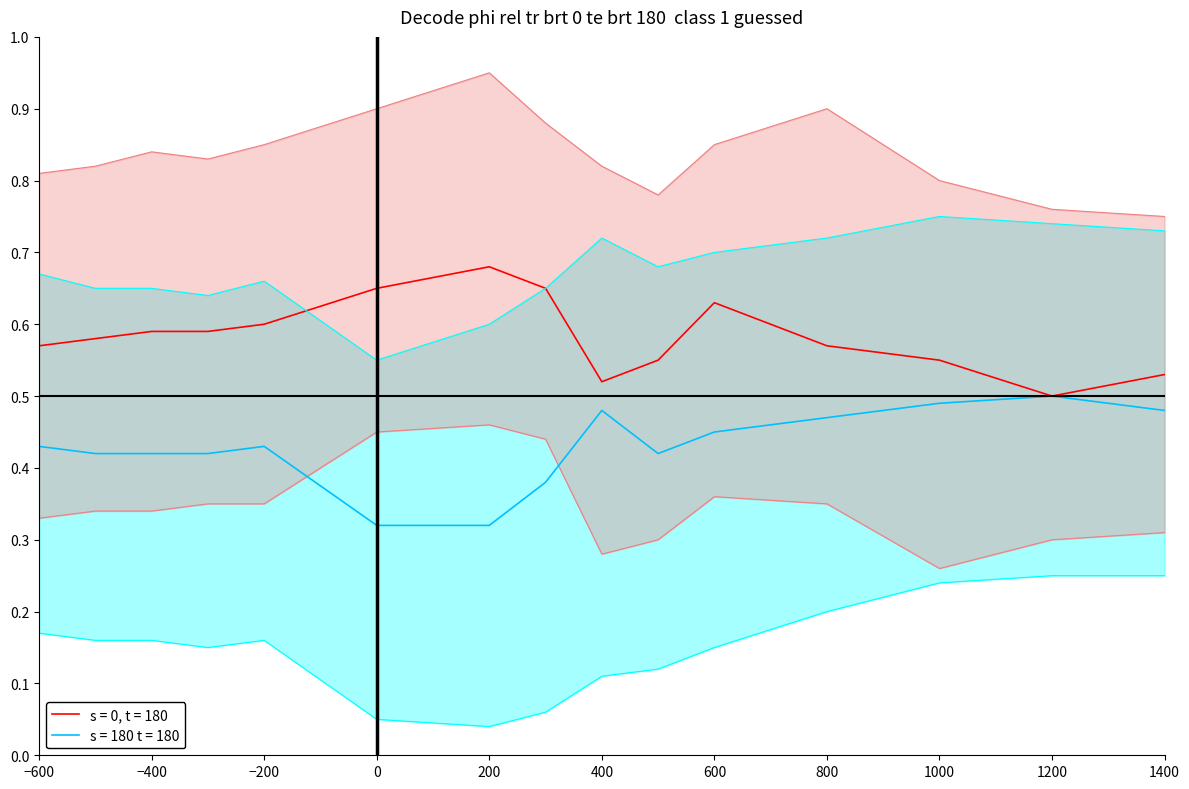

The value of s = 0, t = 180 at 800 is 0.3. True or false?

False